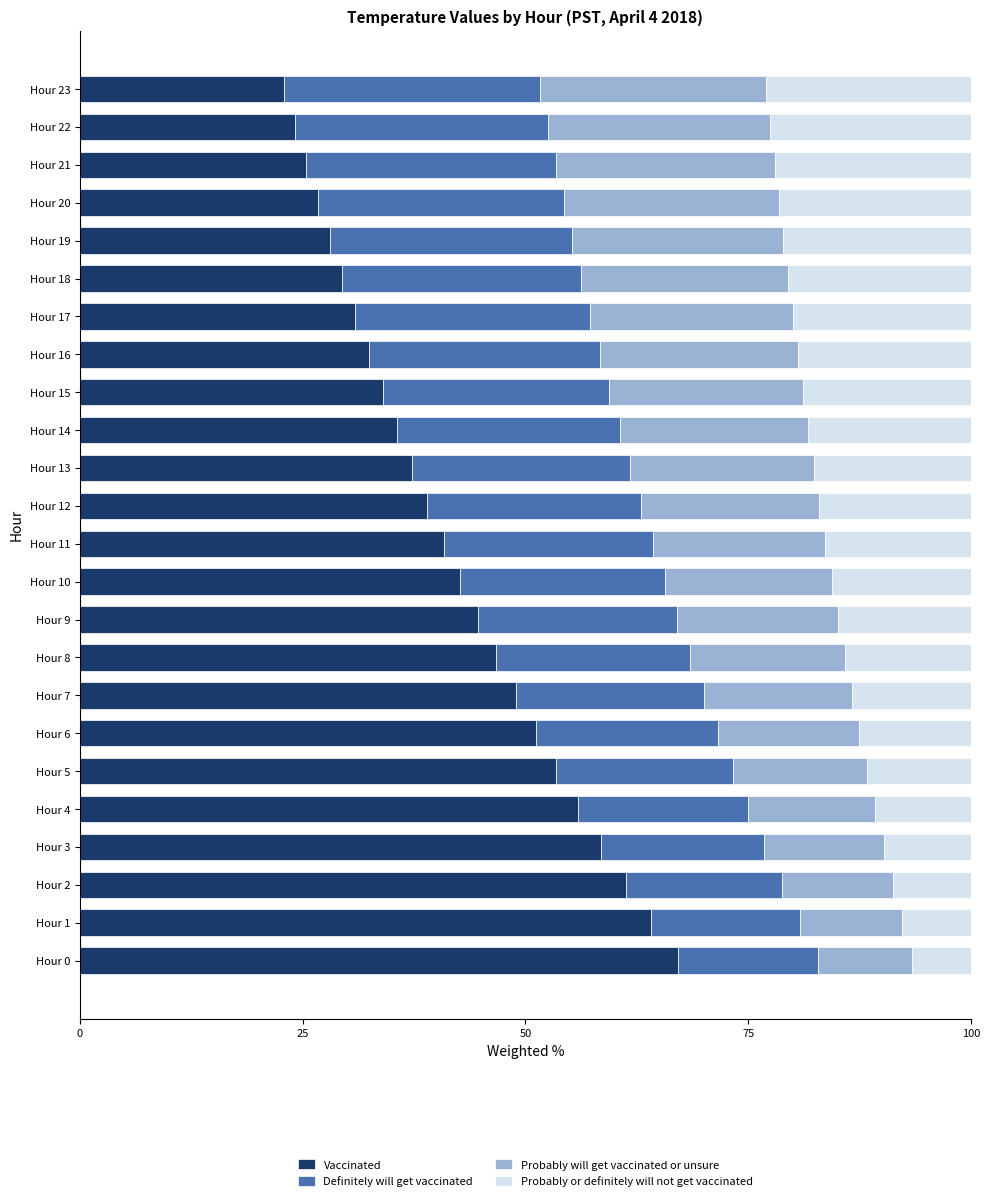

What is the total value across all series at Hour 12?

100.0